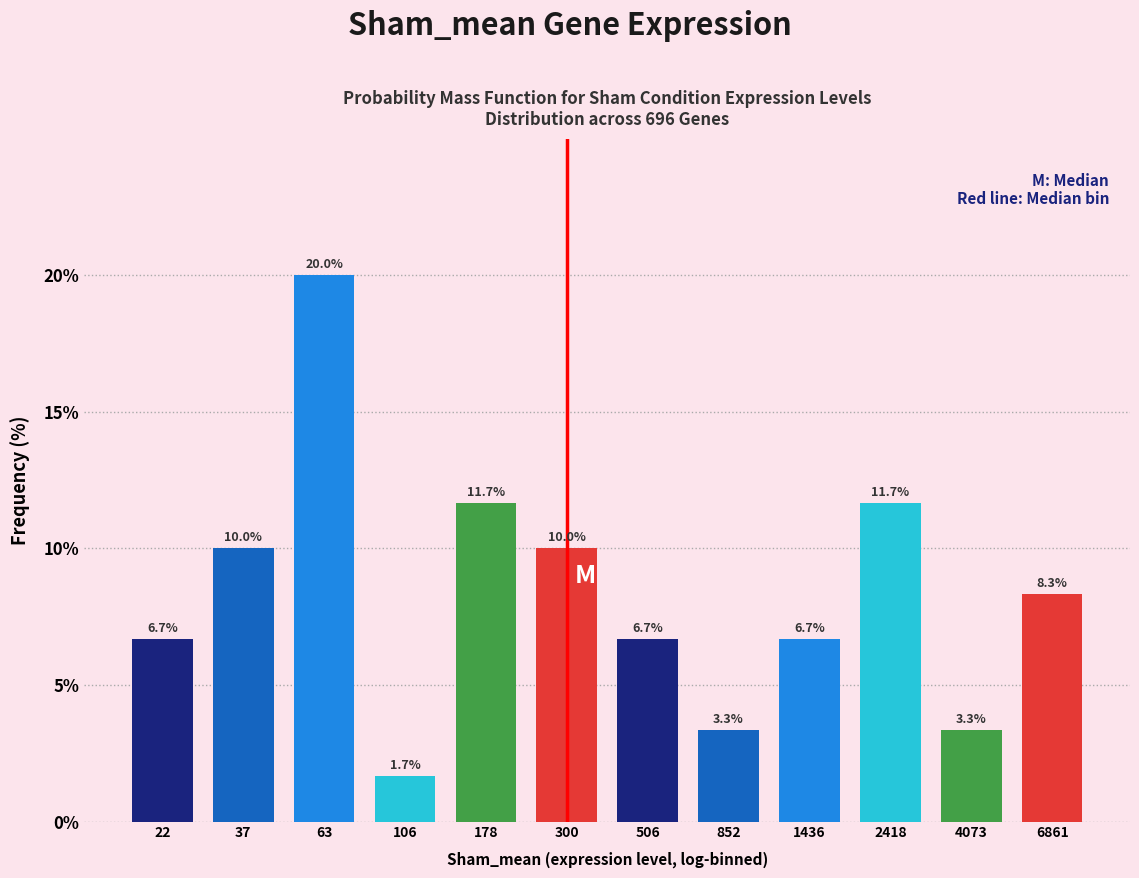

Reading left to right, list all the values displayed in this chart.

6.7	10.0	20.0	1.7	11.7	10.0	6.7	3.3	6.7	11.7	3.3	8.3